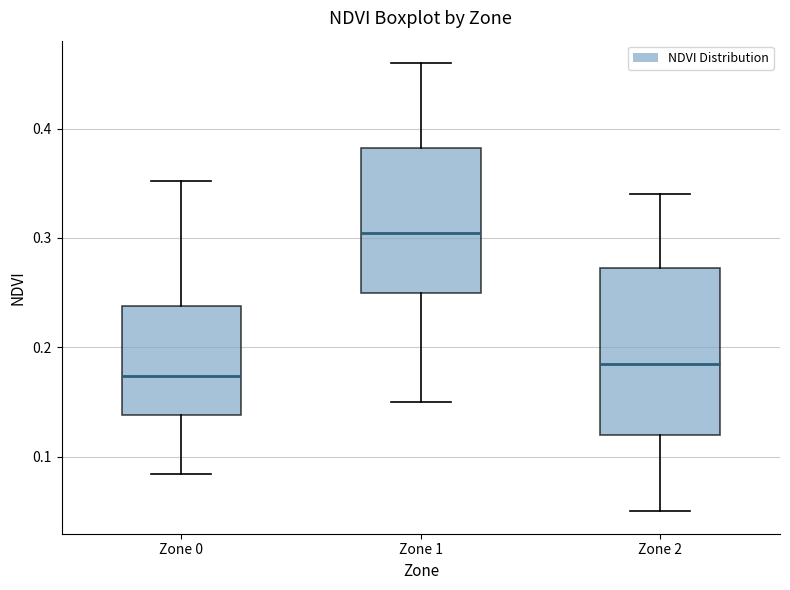

Where does the upper whisker of the box for Zone 0 end on the y-axis? The values are not printed on the chart, so give them approximately, as read against the axis.

0.35